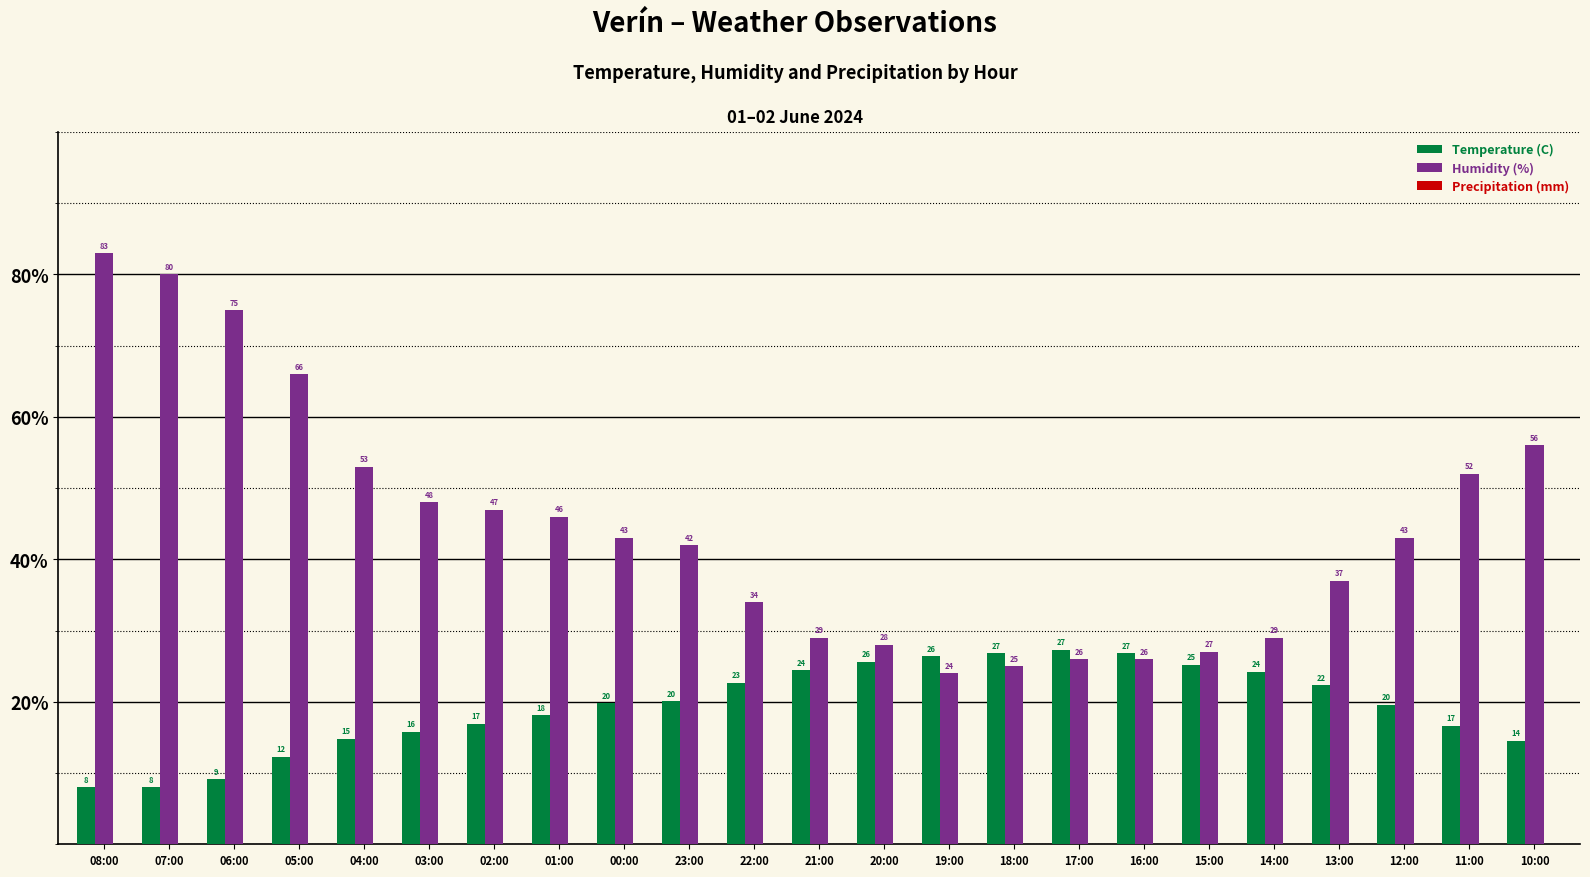

What is the highest value of the Humidity (%) series?

83.0